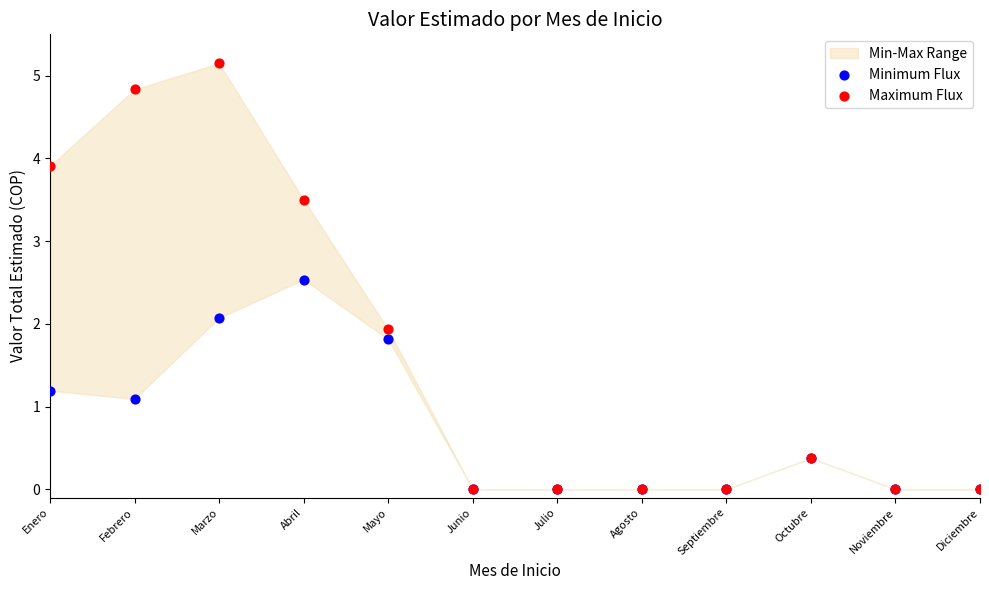

Which series has the largest Y range (max minus min)?

Maximum Flux